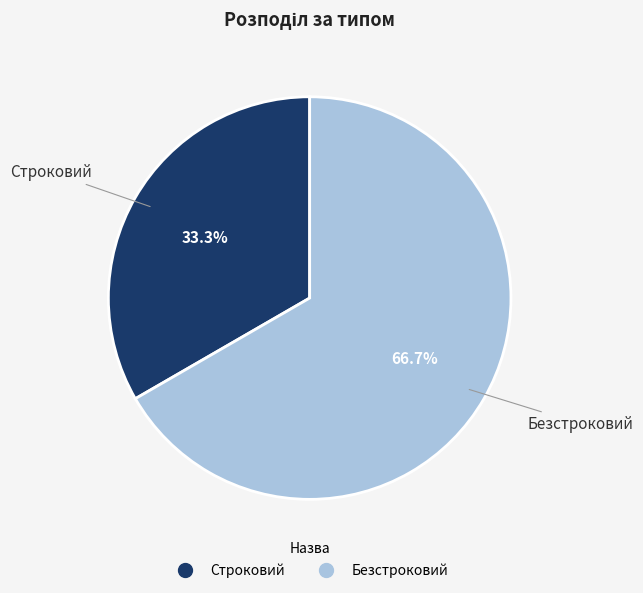

To the nearest percent, what percentage of the pie is Строковий?

33%